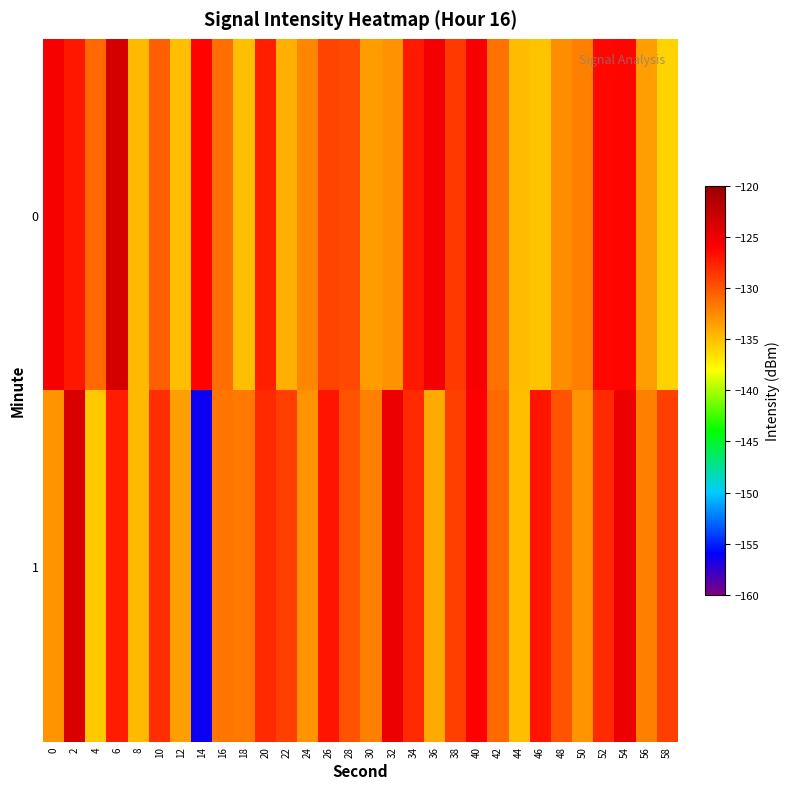

At which category is the sum across all series the highest?

6